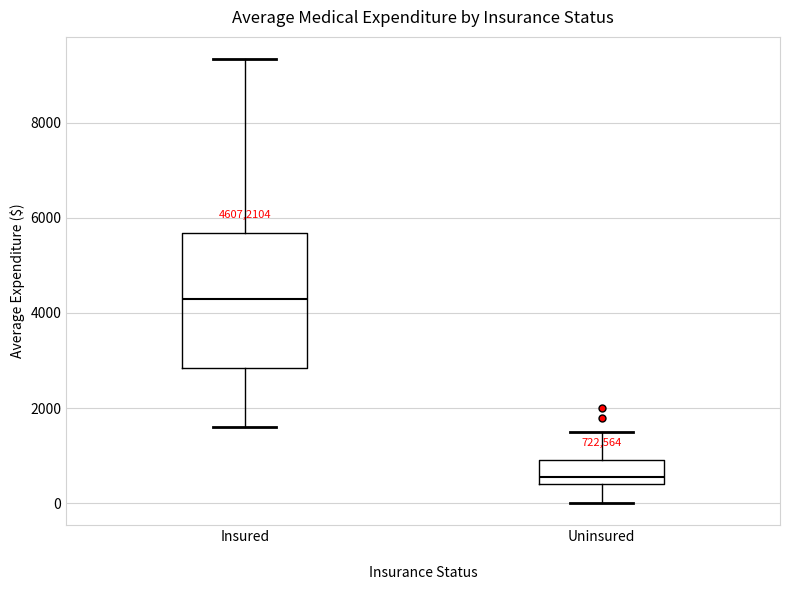

Where does the median line of the box for Uninsured sit on the y-axis? The values are not printed on the chart, so give them approximately, as read against the axis.

600